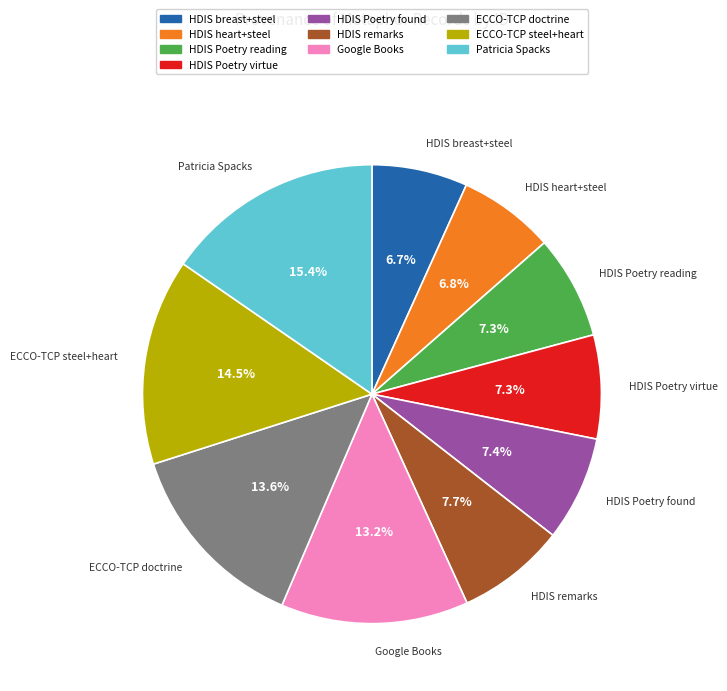

Is there any slice that represents more than half of the pie?

No